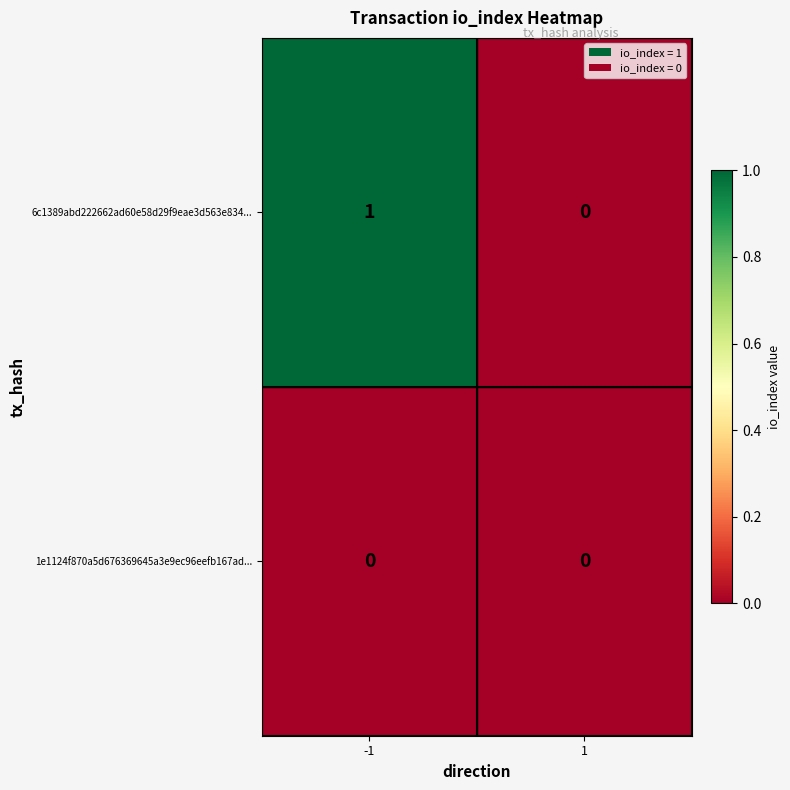

Reading left to right, extract all data points from this chart.

6c1389abd222662ad60e58d29f9eae3d563e834...: -1=1	1=0
1e1124f870a5d676369645a3e9ec96eefb167ad...: -1=0	1=0